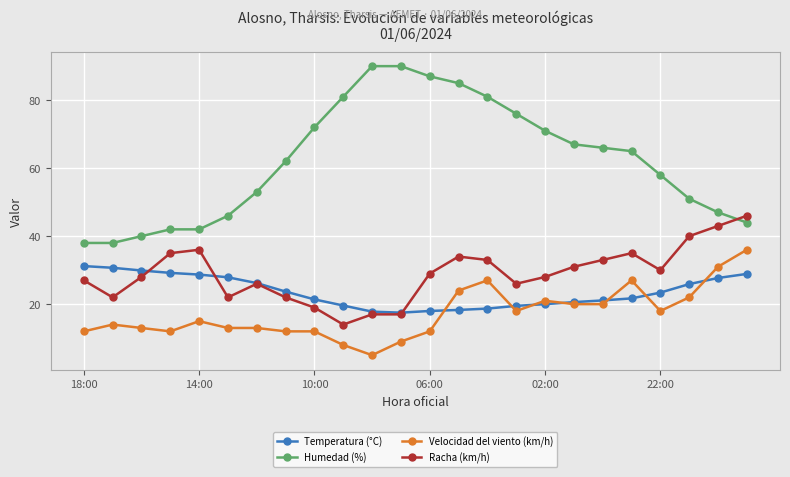

After their last crossing, which series has the higher values: Racha (km/h) or Temperatura (°C)?

Racha (km/h)